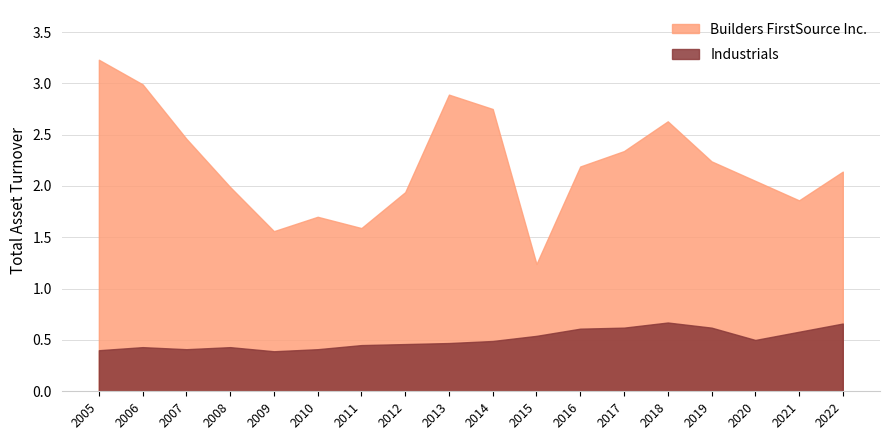

At which category does Industrials reach its first local valley?

2007